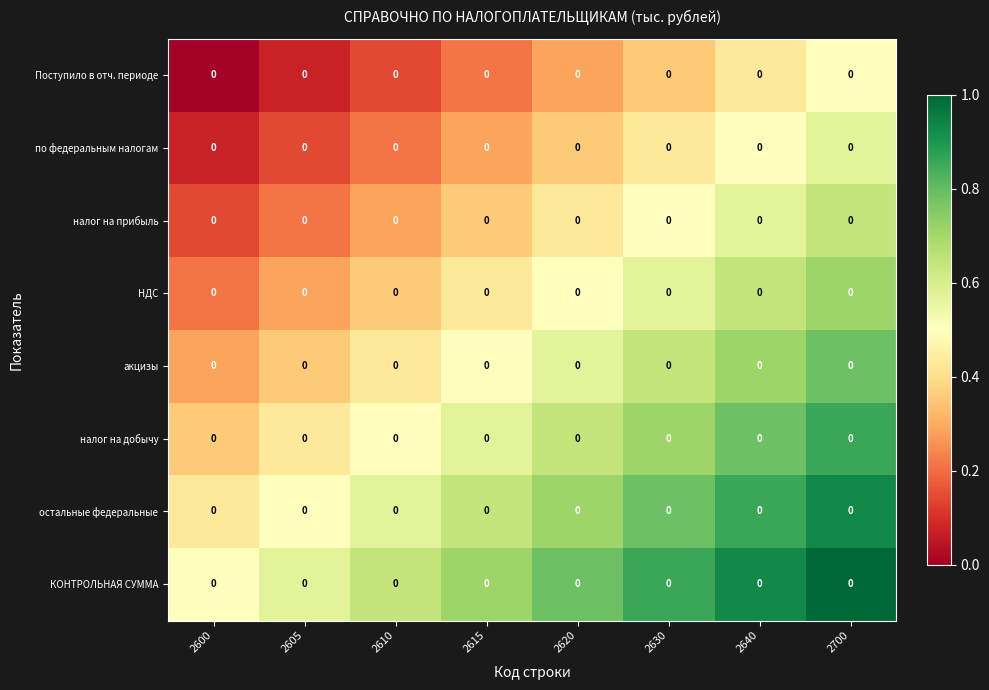

Is the value of НДС at 2630 greater than the value of Поступило в отч. периоде at 2600?

Yes